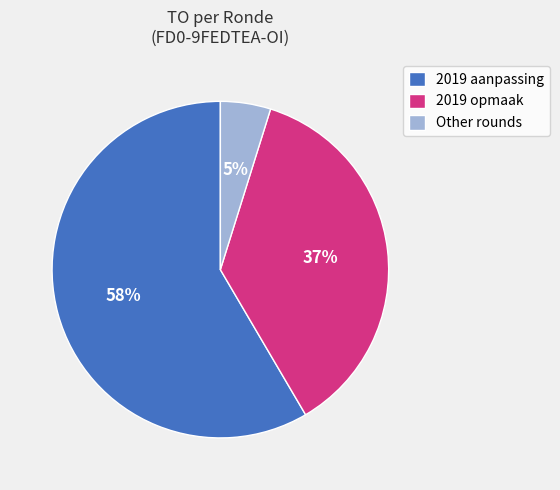

True or false: 2019 opmaak accounts for 37% of the total.

True